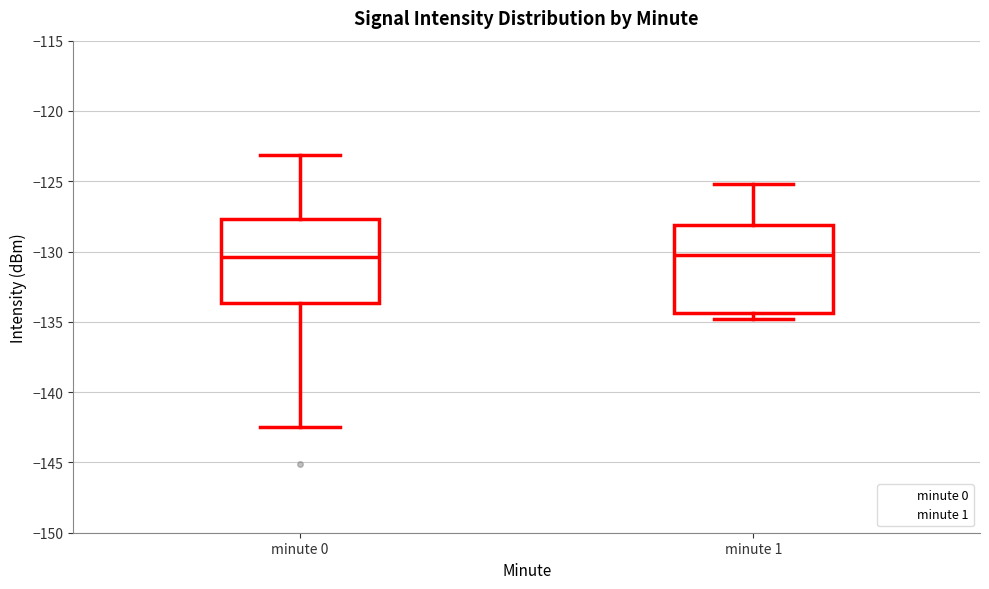

Where is the lower edge of the box for minute 1 on the y-axis? The values are not printed on the chart, so give them approximately, as read against the axis.

-134.5